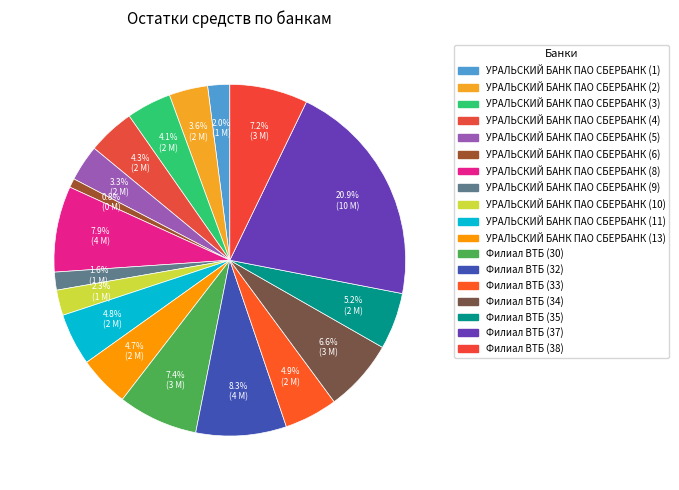

Count the number of slices in the pie.

18